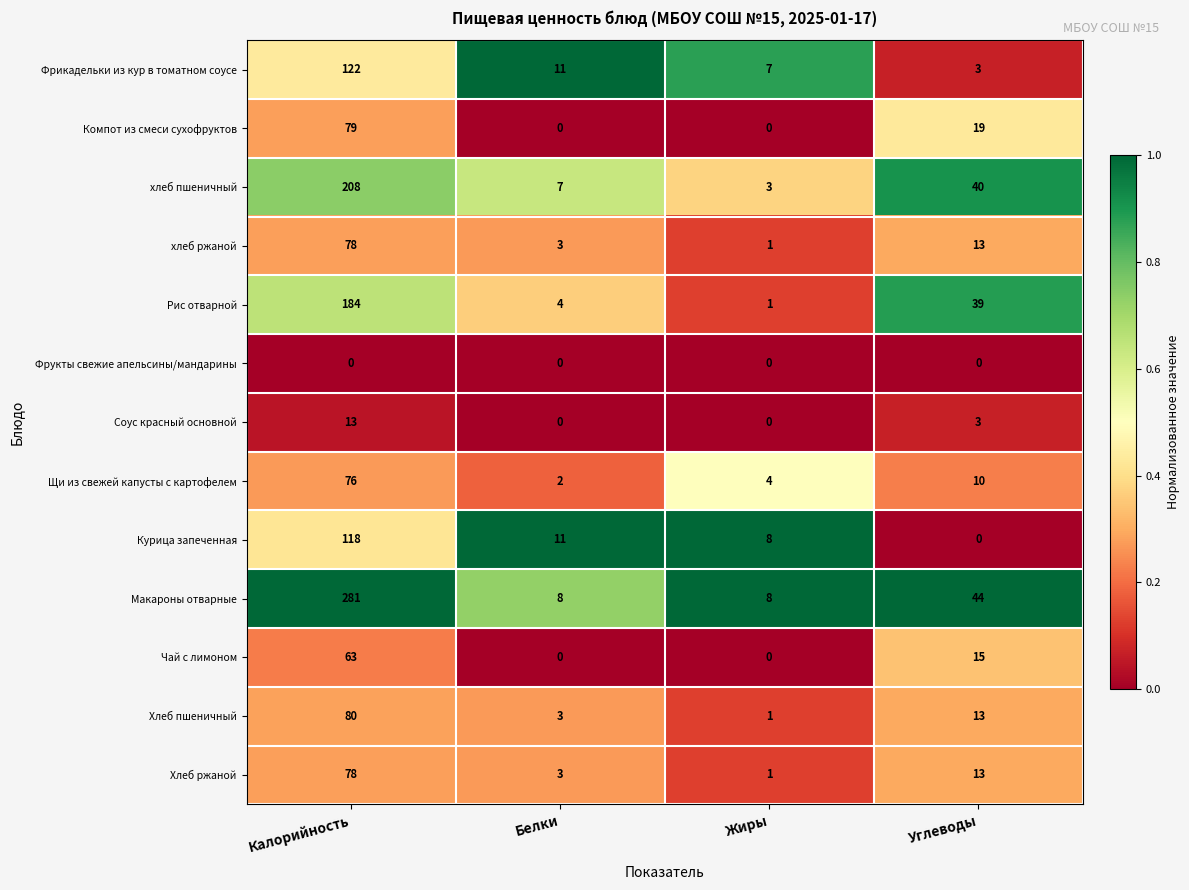

What is the greatest value displayed?

281